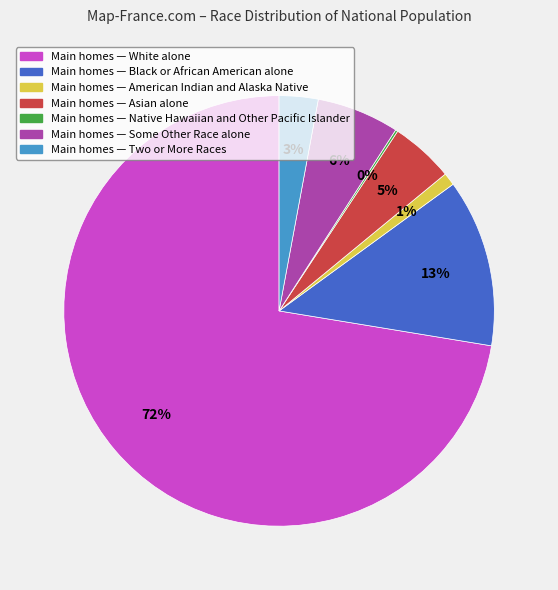

Which has a higher value, Main homes — White alone or Main homes — Two or More Races?

Main homes — White alone